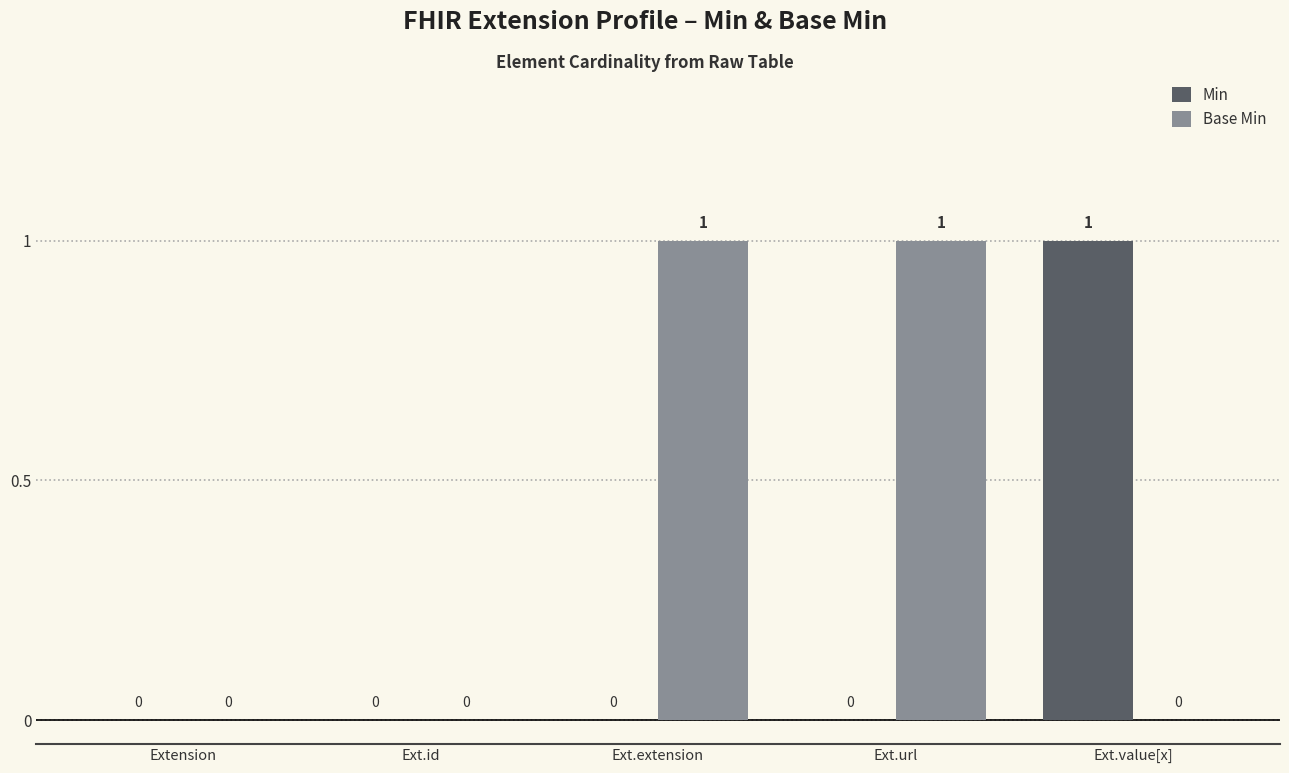

What is the total value across all series at Ext.extension?

1